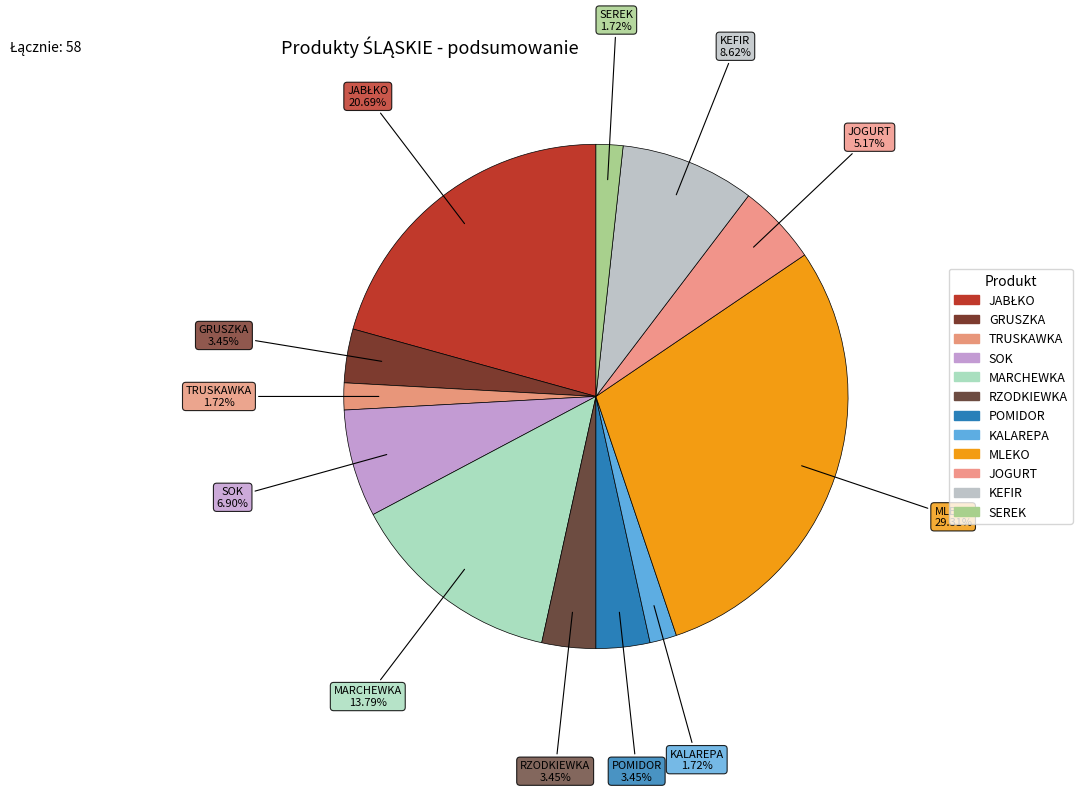

To the nearest percent, what is the difference between the largest and smallest slice percentages?

28%